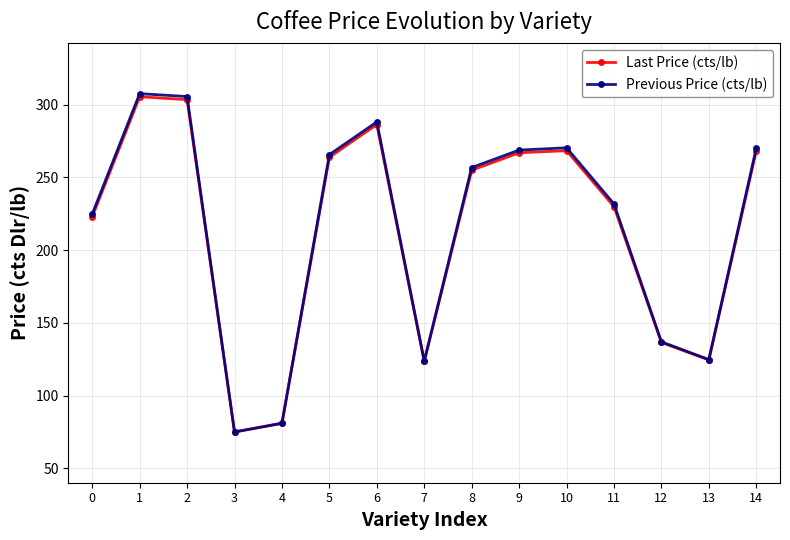

At which label does Previous Price (cts/lb) first exceed 256?

1